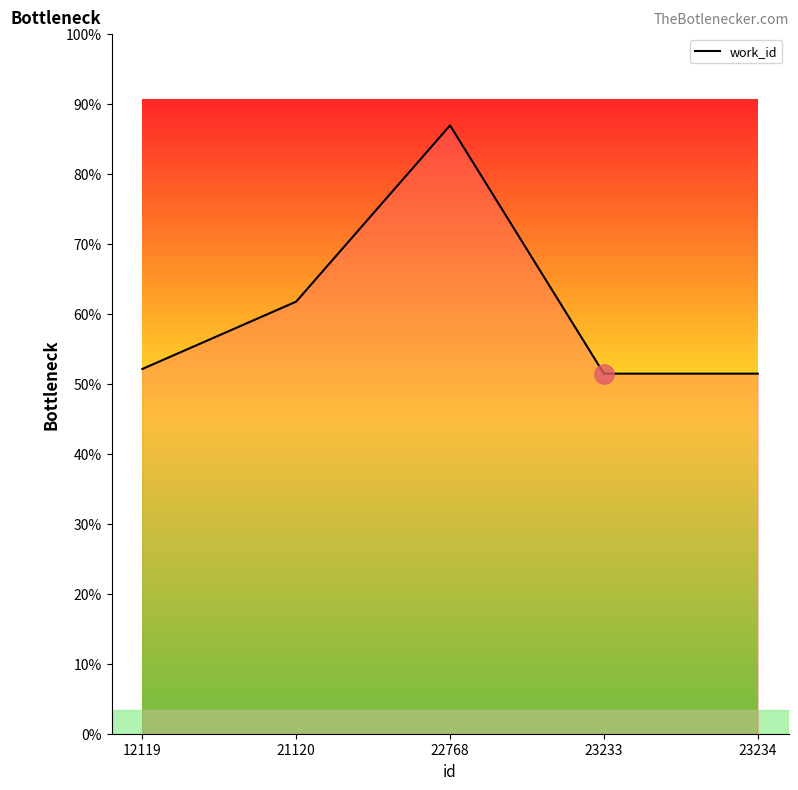

How many points are higher than both their immediate neighbors (excluding endpoints)?

1